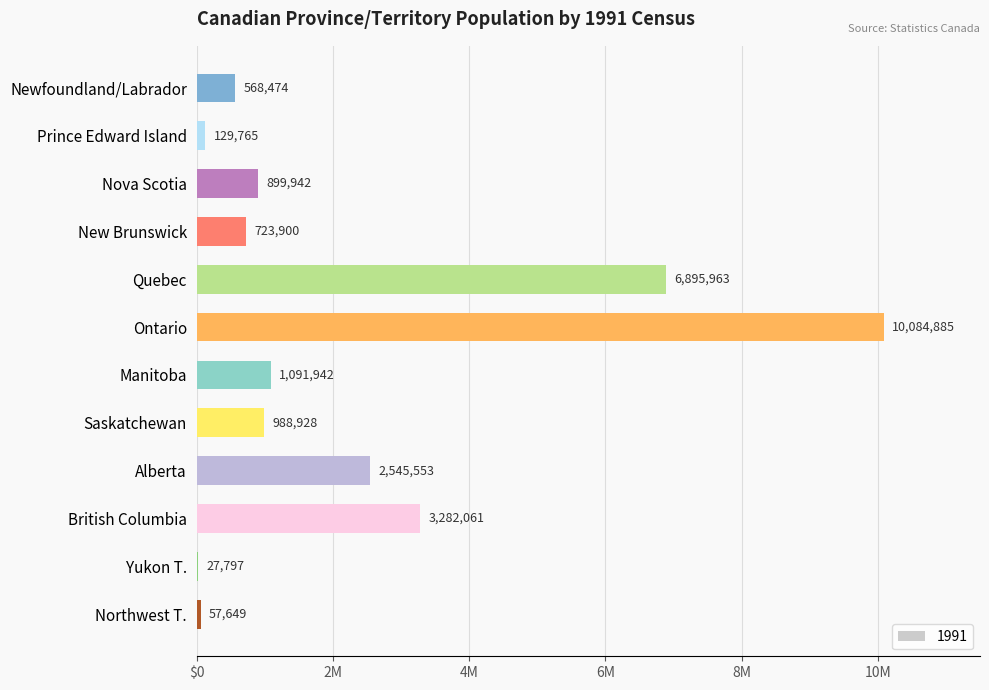

Are the bars horizontal?

Yes